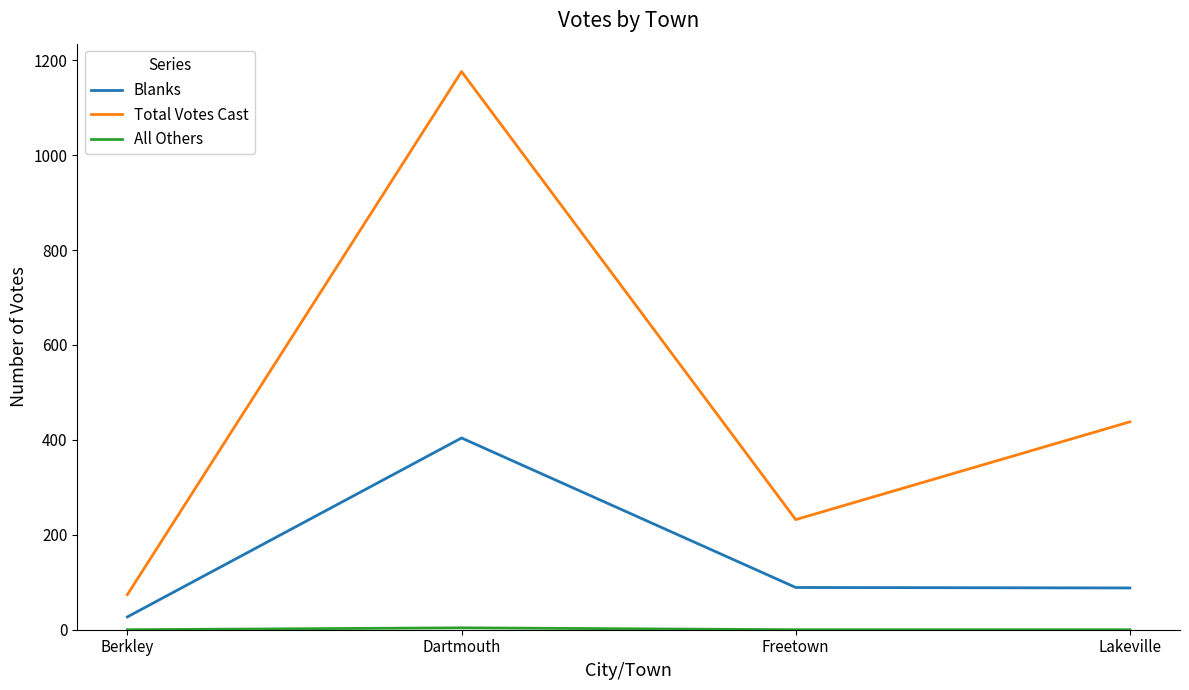

List the labels in order of Total Votes Cast value, largest first.

Dartmouth, Lakeville, Freetown, Berkley